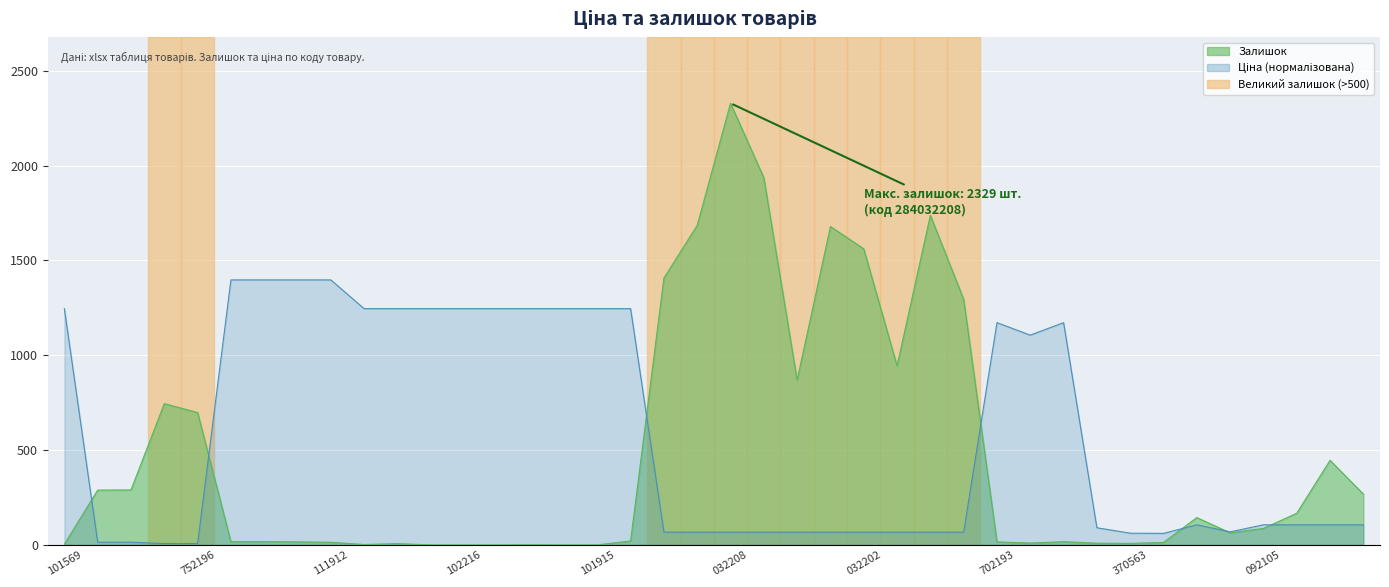

What is the label of the 27th point from the left?

284032200